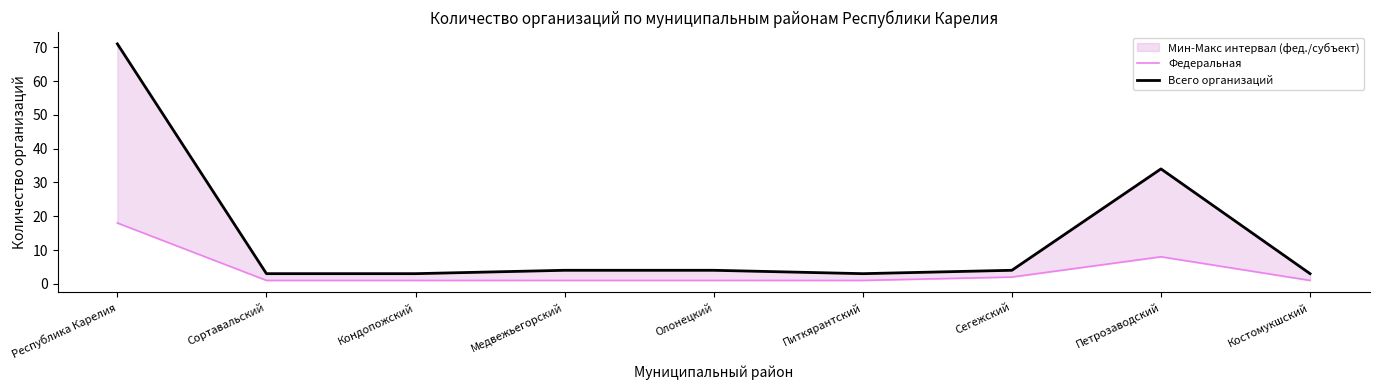

What is the label of the 2nd point from the left?

Сортавальский